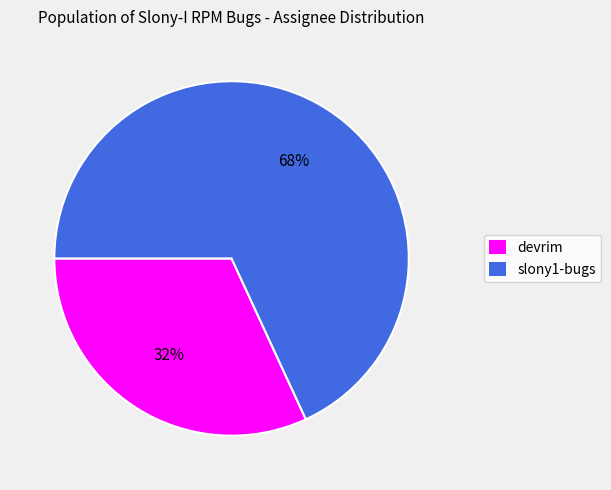

Rank the categories by value from highest to lowest.

slony1-bugs, devrim